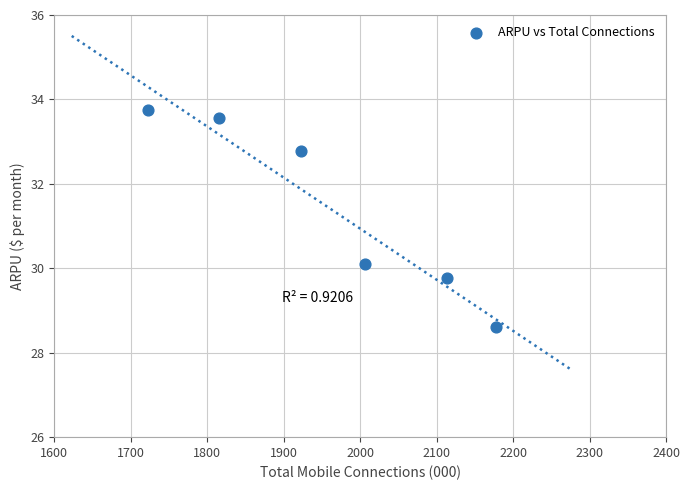

What is the average X value?

1959.8